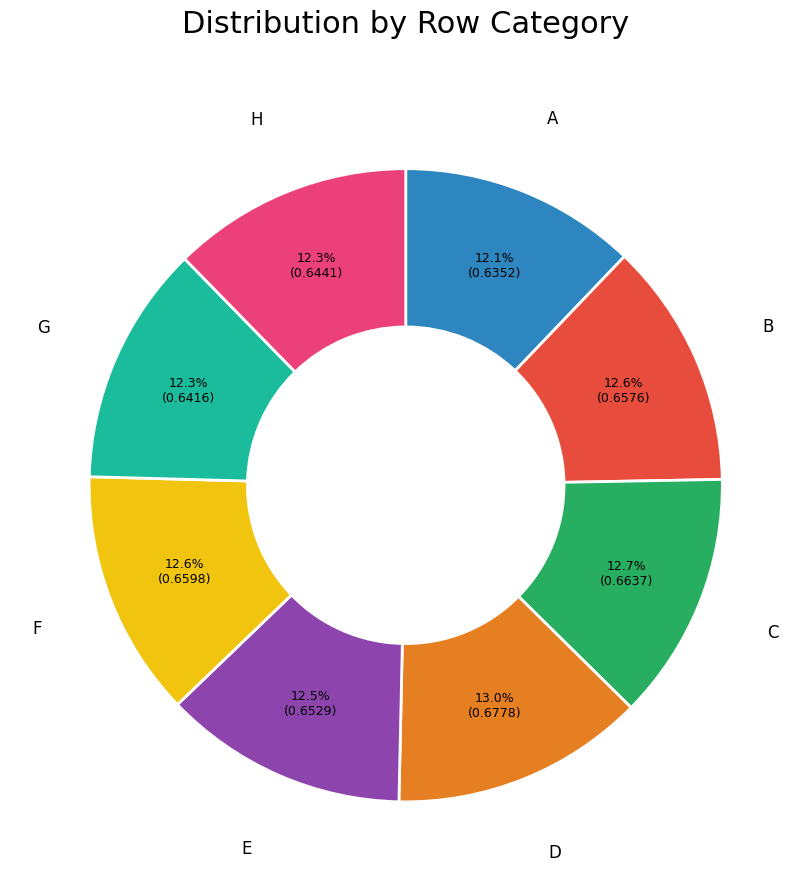

Is there a majority slice in this chart?

No